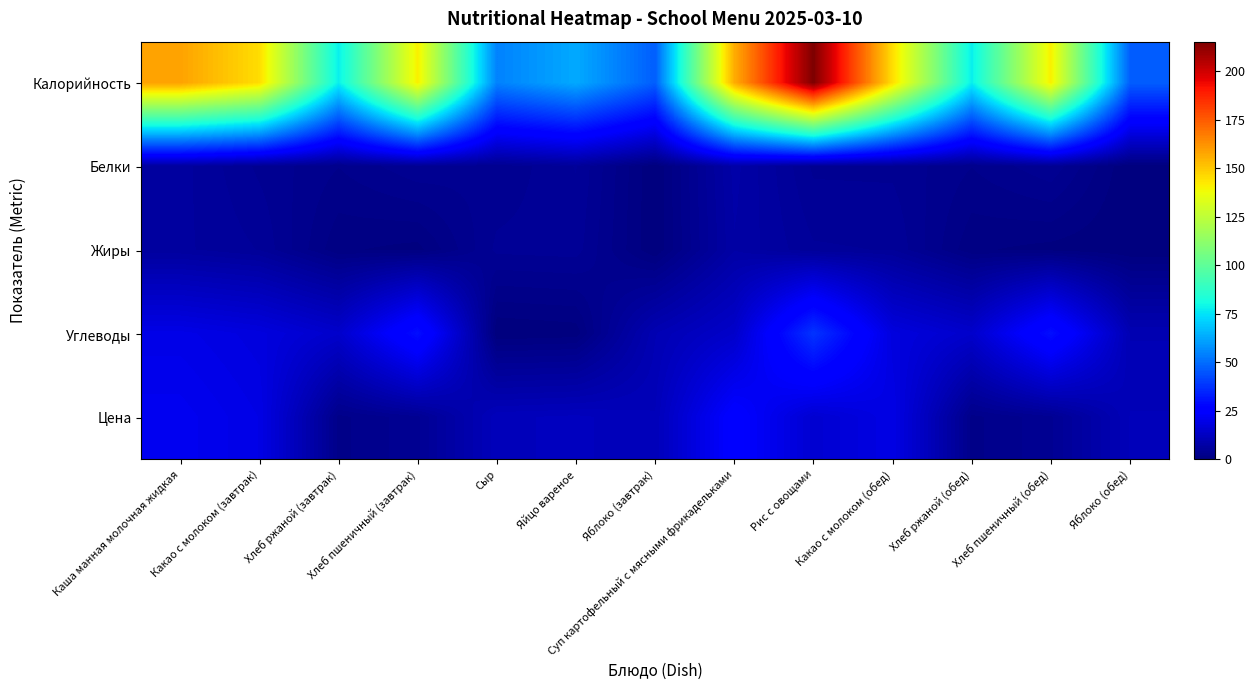

Reading right to left, what are all the values shown in this chart?

Калорийность: Яблоко (обед)=47.0	Хлеб пшеничный (обед)=141.2	Хлеб ржаной (обед)=77.7	Какао с молоком (обед)=145.2	Рис с овощами=215.3	Суп картофельный с мясными фрикадельками=156.3	Яблоко (завтрак)=47.0	Яйцо вареное=63.0	Сыр=54.6	Хлеб пшеничный (завтрак)=141.2	Хлеб ржаной (завтрак)=77.7	Какао с молоком (завтрак)=145.2	Каша манная молочная жидкая=158.6
Белки: Яблоко (обед)=0.0	Хлеб пшеничный (обед)=4.0	Хлеб ржаной (обед)=2.5	Какао с молоком (обед)=4.0	Рис с овощами=4.0	Суп картофельный с мясными фрикадельками=7.9	Яблоко (завтрак)=0.0	Яйцо вареное=5.1	Сыр=3.5	Хлеб пшеничный (завтрак)=4.0	Хлеб ржаной (завтрак)=2.5	Какао с молоком (завтрак)=4.0	Каша манная молочная жидкая=6.2
Жиры: Яблоко (обед)=0.0	Хлеб пшеничный (обед)=0.5	Хлеб ржаной (обед)=1.0	Какао с молоком (обед)=5.0	Рис с овощами=5.2	Суп картофельный с мясными фрикадельками=7.5	Яблоко (завтрак)=0.0	Яйцо вареное=4.6	Сыр=4.4	Хлеб пшеничный (завтрак)=0.5	Хлеб ржаной (завтрак)=1.0	Какао с молоком (завтрак)=5.0	Каша манная молочная жидкая=6.1
Углеводы: Яблоко (обед)=10.0	Хлеб пшеничный (обед)=30.1	Хлеб ржаной (обед)=14.5	Какао с молоком (обед)=18.0	Рис с овощами=38.0	Суп картофельный с мясными фрикадельками=14.3	Яблоко (завтрак)=10.0	Яйцо вареное=0.3	Сыр=0.0	Хлеб пшеничный (завтрак)=30.1	Хлеб ржаной (завтрак)=14.5	Какао с молоком (завтрак)=18.0	Каша манная молочная жидкая=19.7
Цена: Яблоко (обед)=11.0	Хлеб пшеничный (обед)=4.0	Хлеб ржаной (обед)=2.2	Какао с молоком (обед)=19.3	Рис с овощами=15.6	Суп картофельный с мясными фрикадельками=25.6	Яблоко (завтрак)=11.0	Яйцо вареное=12.0	Сыр=11.6	Хлеб пшеничный (завтрак)=4.0	Хлеб ржаной (завтрак)=2.2	Какао с молоком (завтрак)=19.3	Каша манная молочная жидкая=21.5